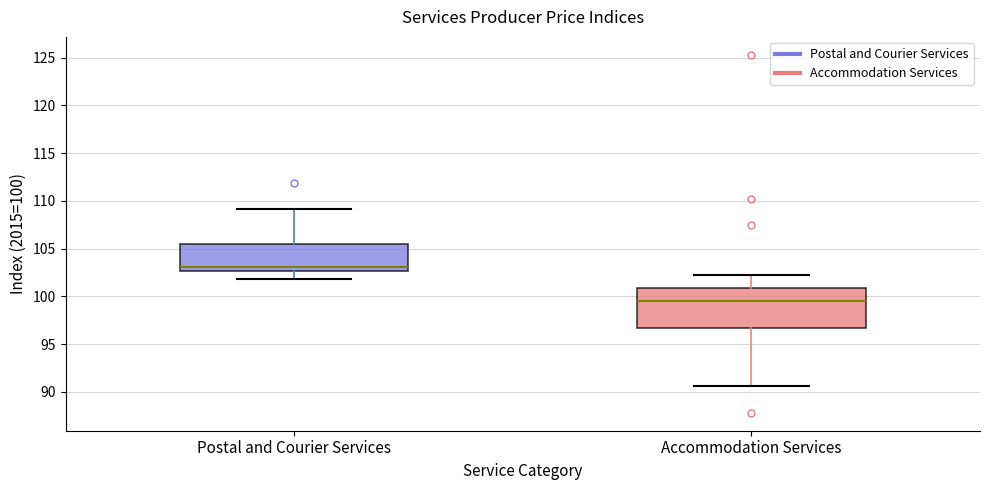

Where does the lower whisker of the box for Postal and Courier Services end on the y-axis? The values are not printed on the chart, so give them approximately, as read against the axis.

102.0